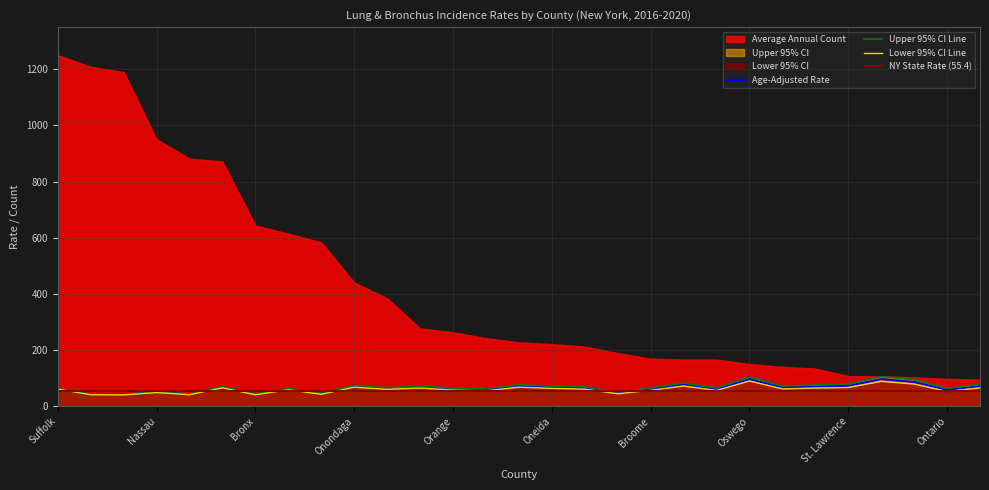

The value of Lower 95% CI Line at St. Lawrence is 67.3. True or false?

True